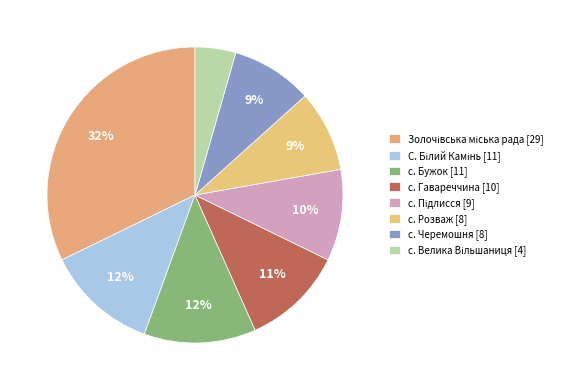

How many slices are in this pie chart?

8